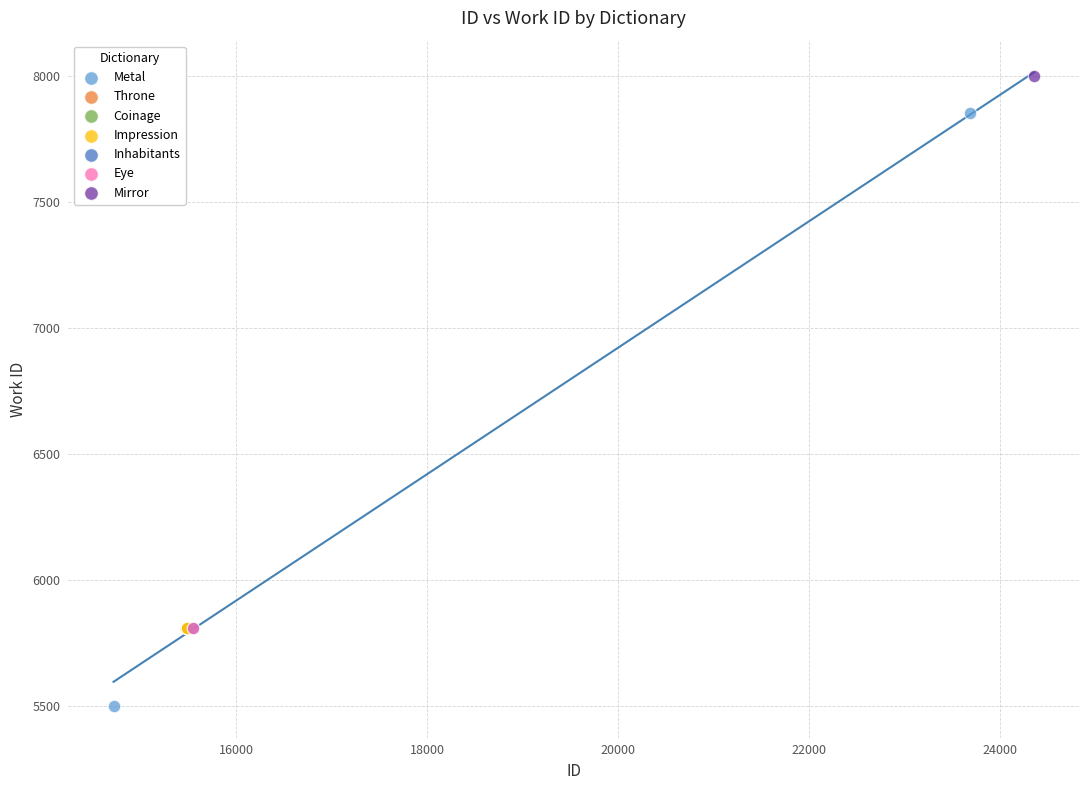

What are all the series names shown in the legend?

Metal, Throne, Coinage, Impression, Inhabitants, Eye, Mirror